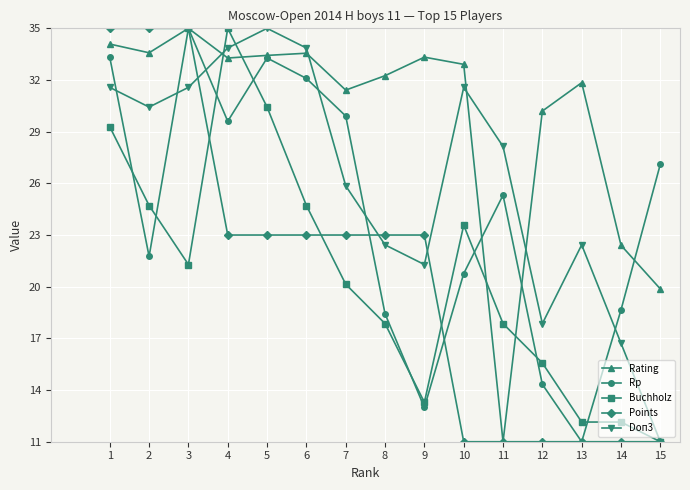

Rank the series at 10 from highest to lowest value.

Rating, Doп3, Buchholz, Rp, Points